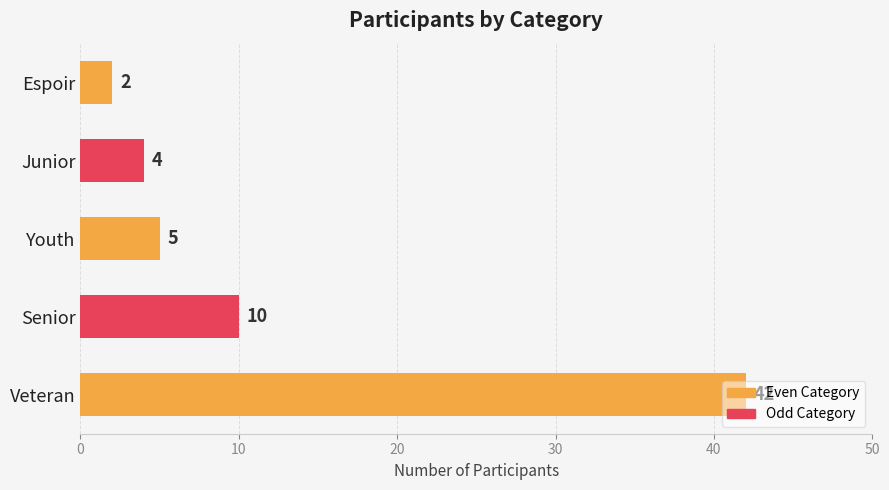

How many data points does each series have?

5